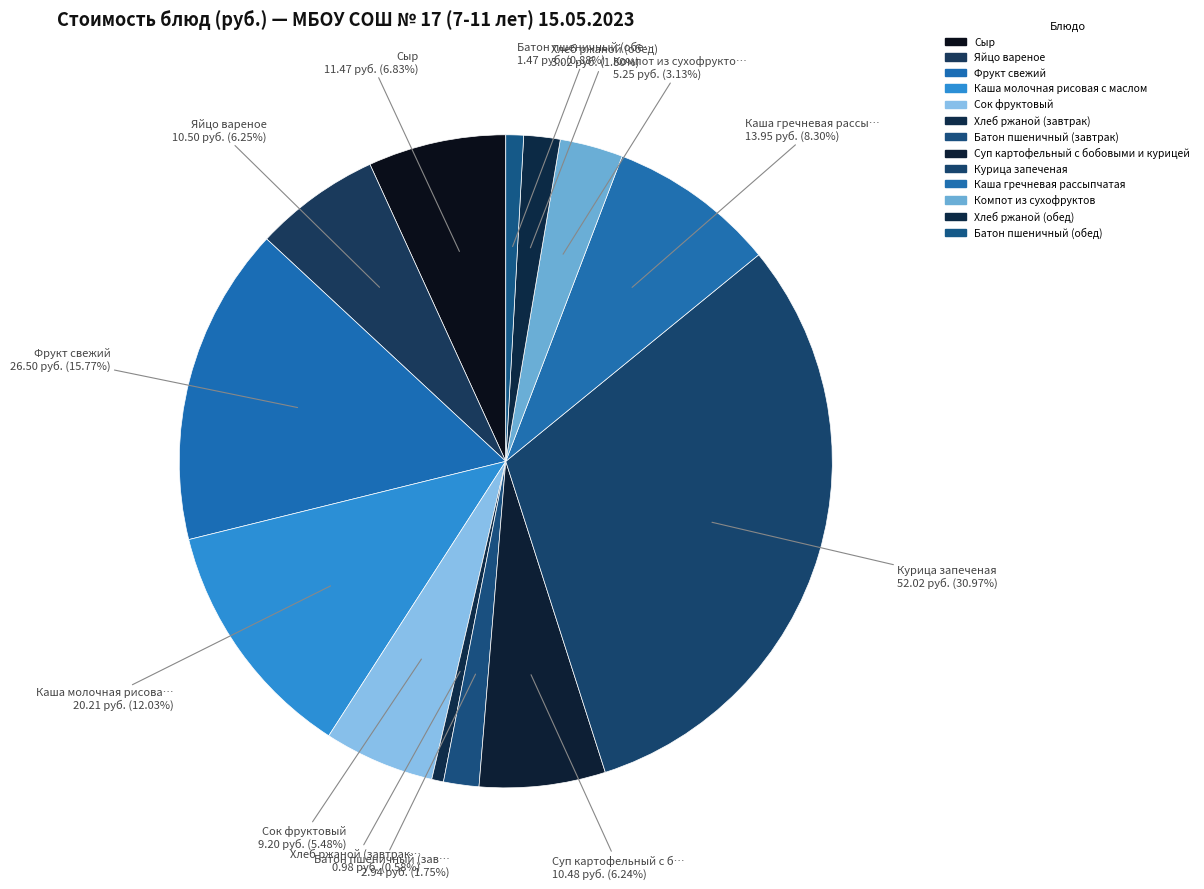

How many segments does this pie chart have?

13